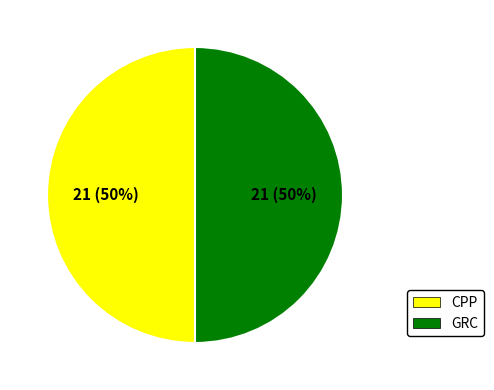

What percentage is the GRC slice, to the nearest percent?

50%